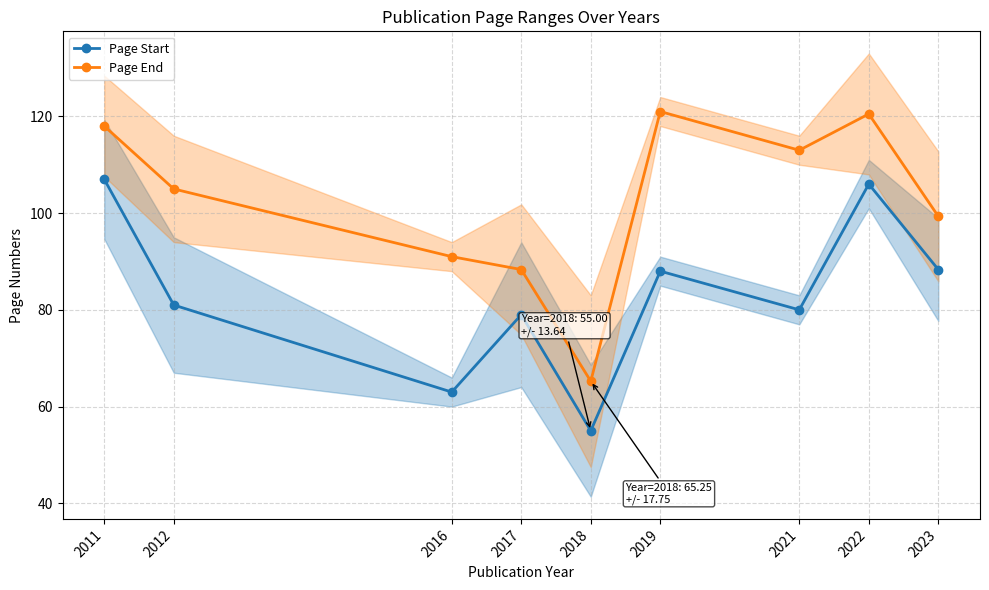

What is the difference between the maximum and minimum values in the Page End series?

55.8